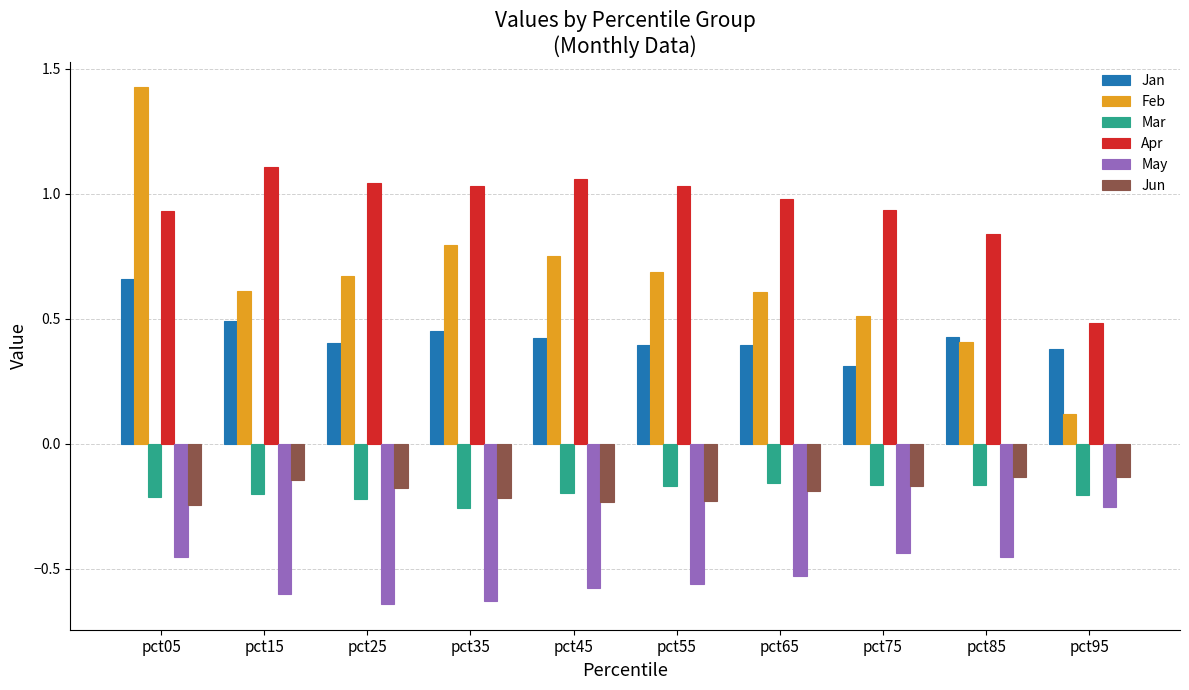

Which series changed the most between pct05 and pct25?

Feb